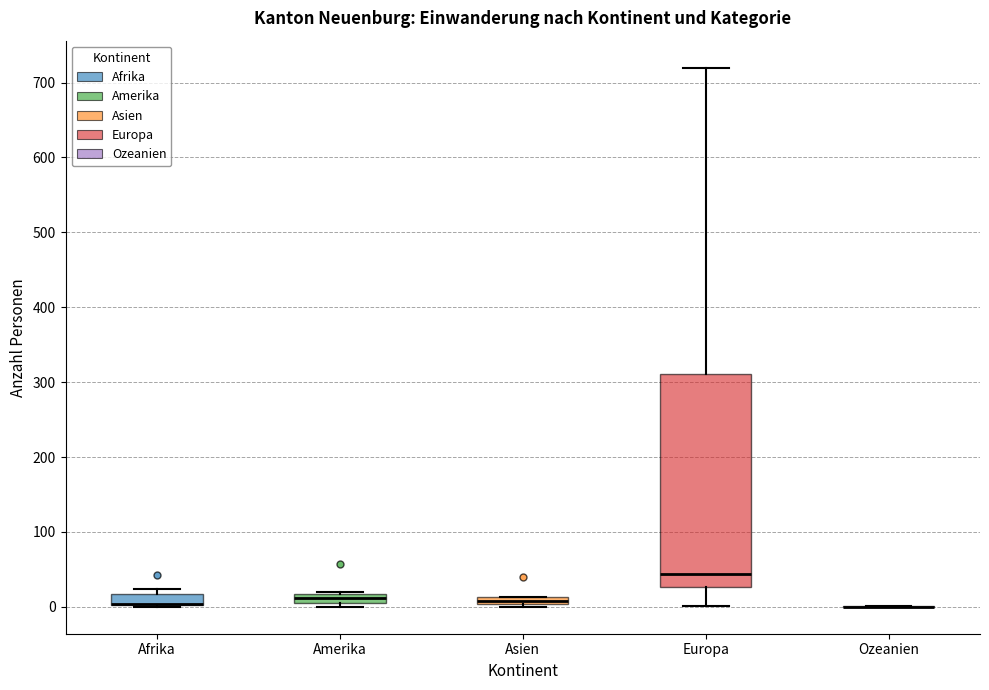

Which box is the tallest, from its lower edge to its upper edge?

Europa